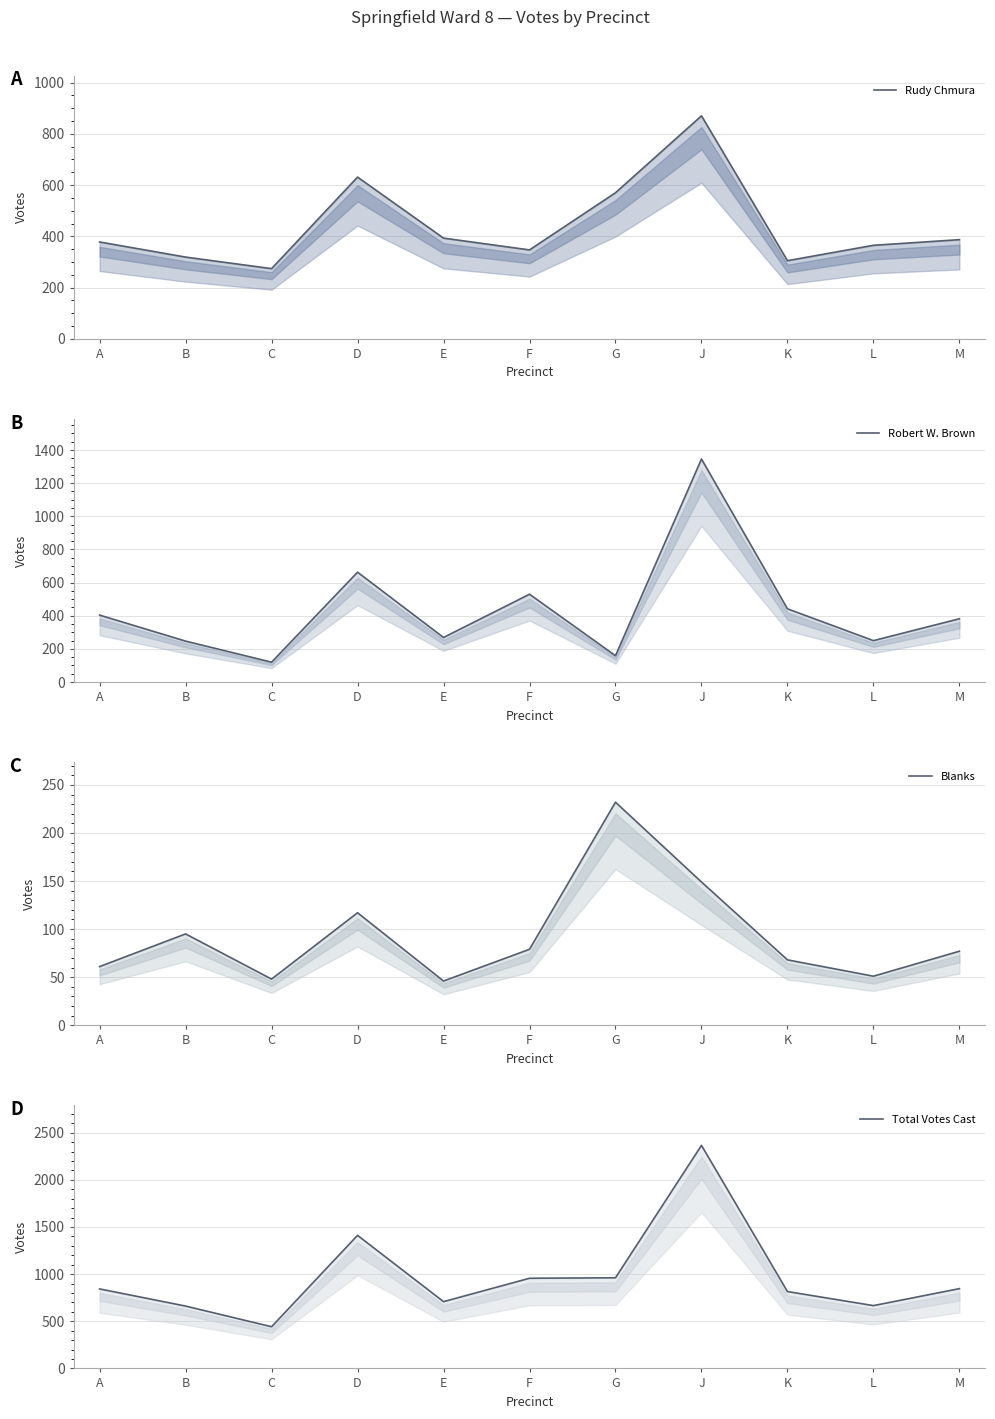

How many times do Rudy Chmura and Robert W. Brown cross each other?

7